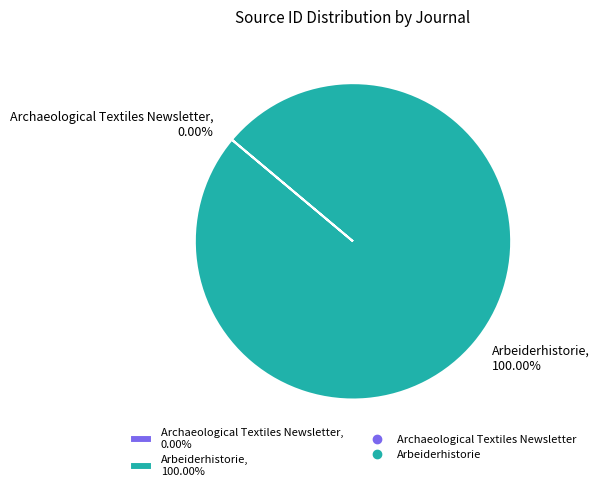

Which slice is the largest?

Arbeiderhistorie